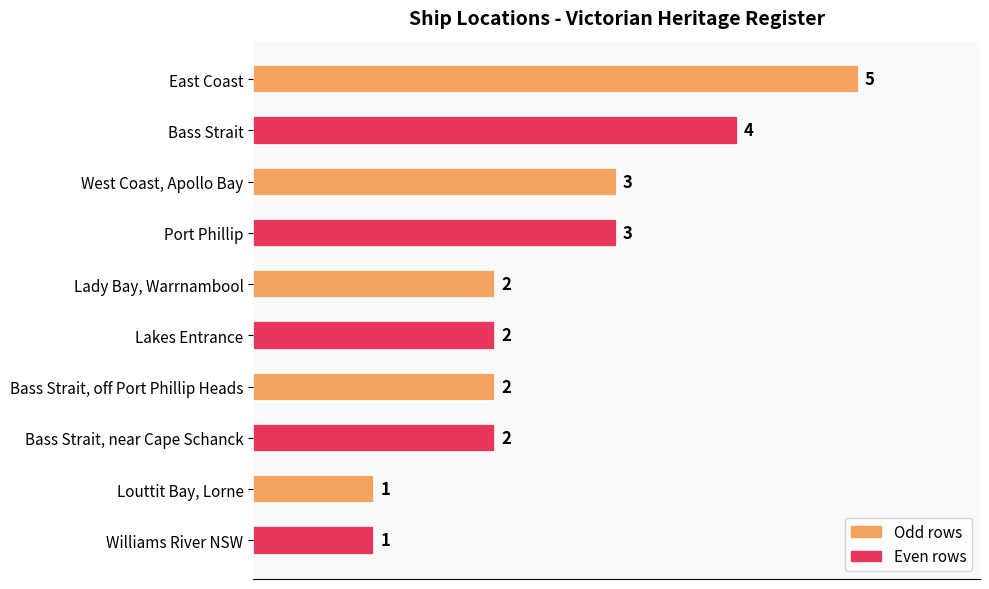

Which has a higher value, Bass Strait, near Cape Schanck or Bass Strait?

Bass Strait